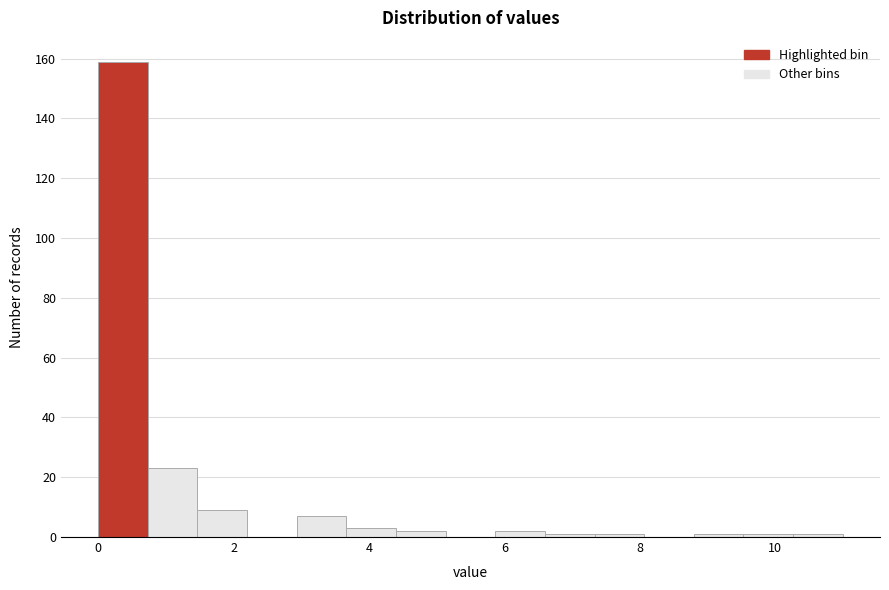

Read against the x-axis, roughly where is the centre of the tallest bar?

0.4